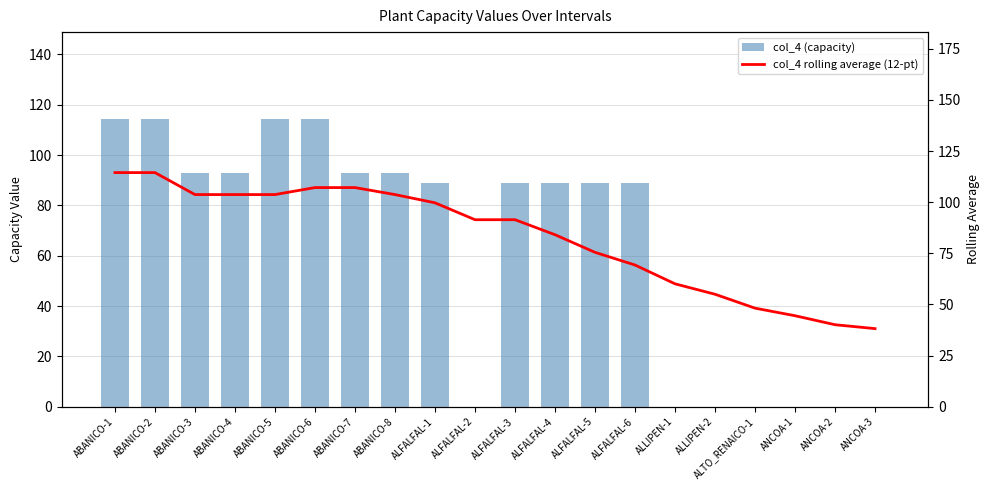

At which category does the chart reach its peak across all series?

ABANICO-1